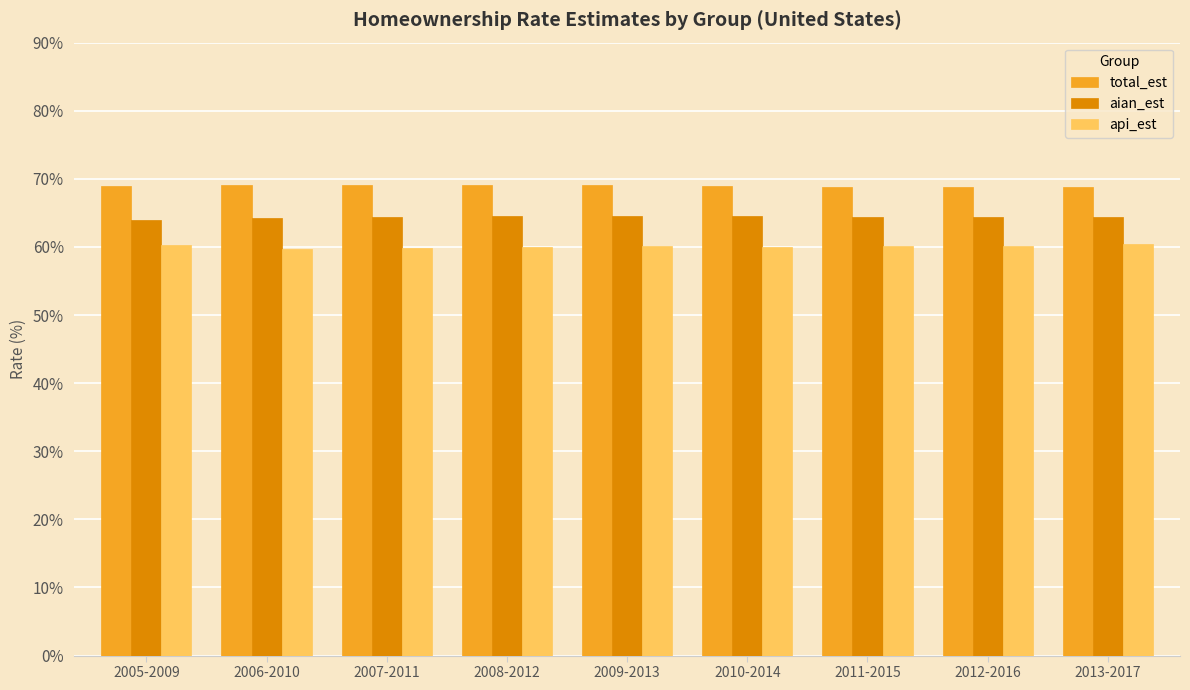

What is the total value across all series at 2007-2011?

193.4